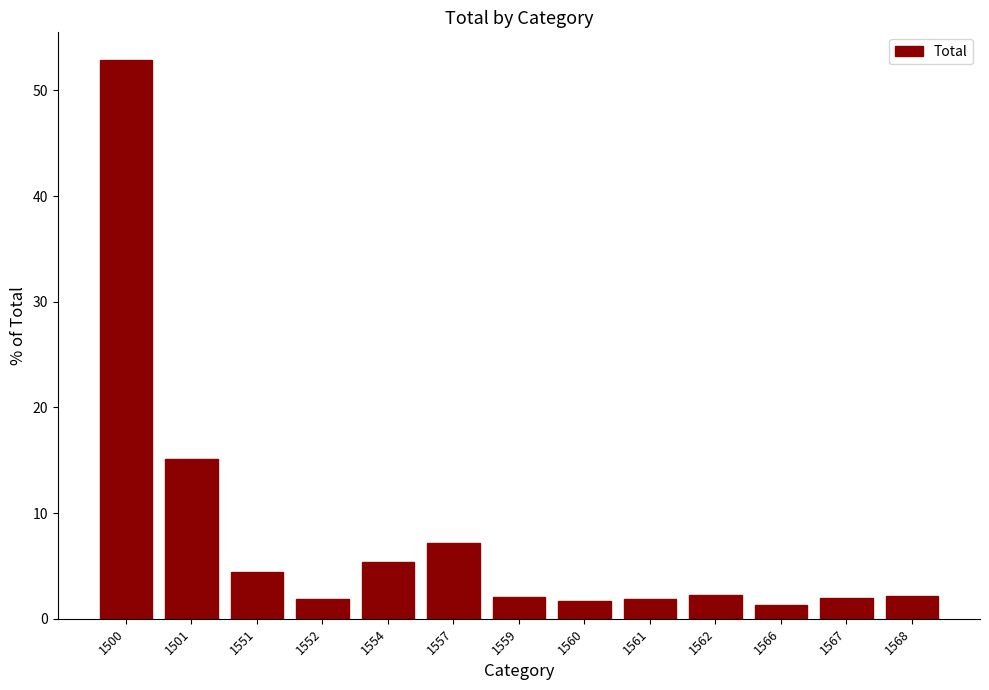

Between 1501 and 1560, which is larger?

1501